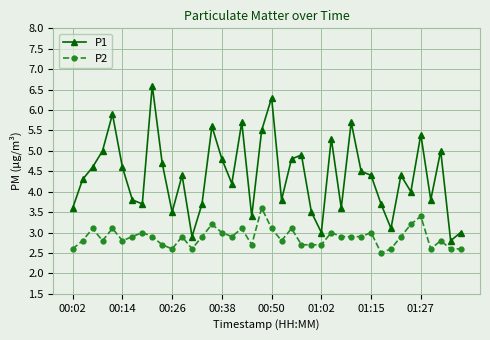

At how many categories does at least one series exceed 2?

40